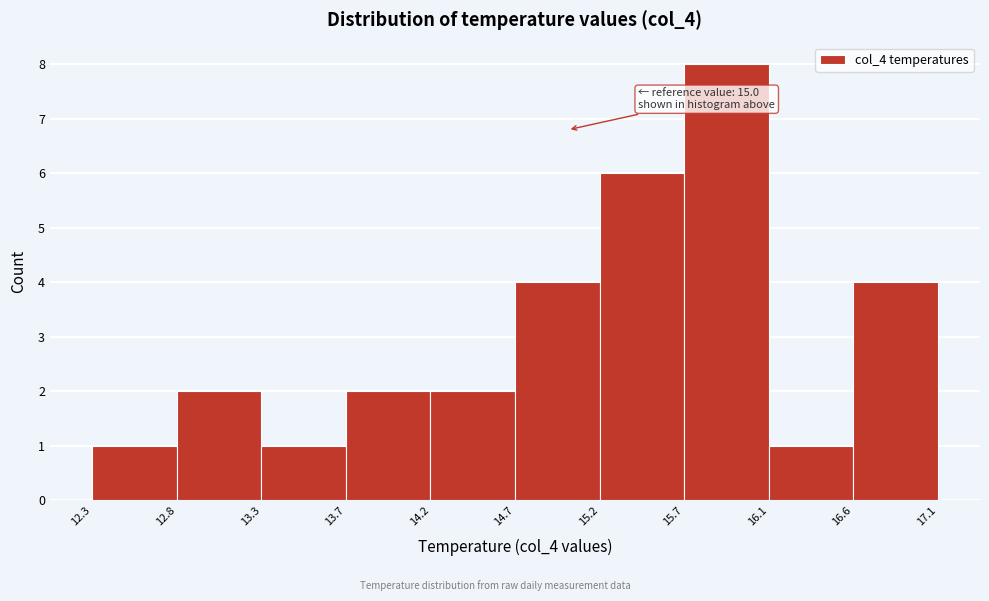

Which range on the x-axis has the tallest bar?

15.7 to 16.1